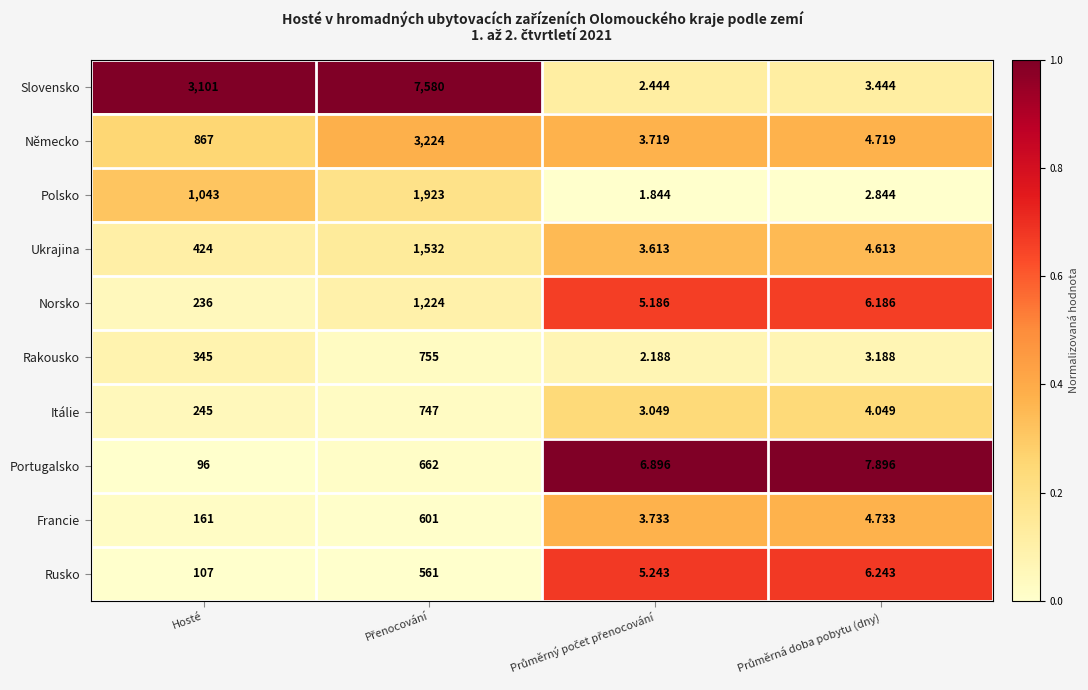

Which series has the widest spread of values?

Slovensko